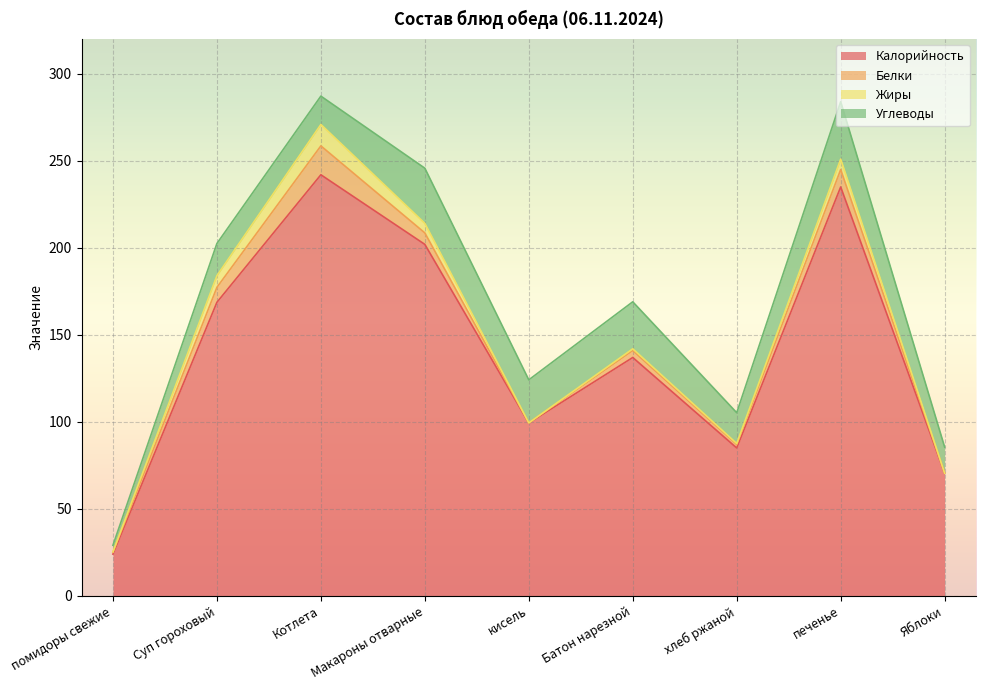

What is the label of the 9th point from the right?

помидоры свежие